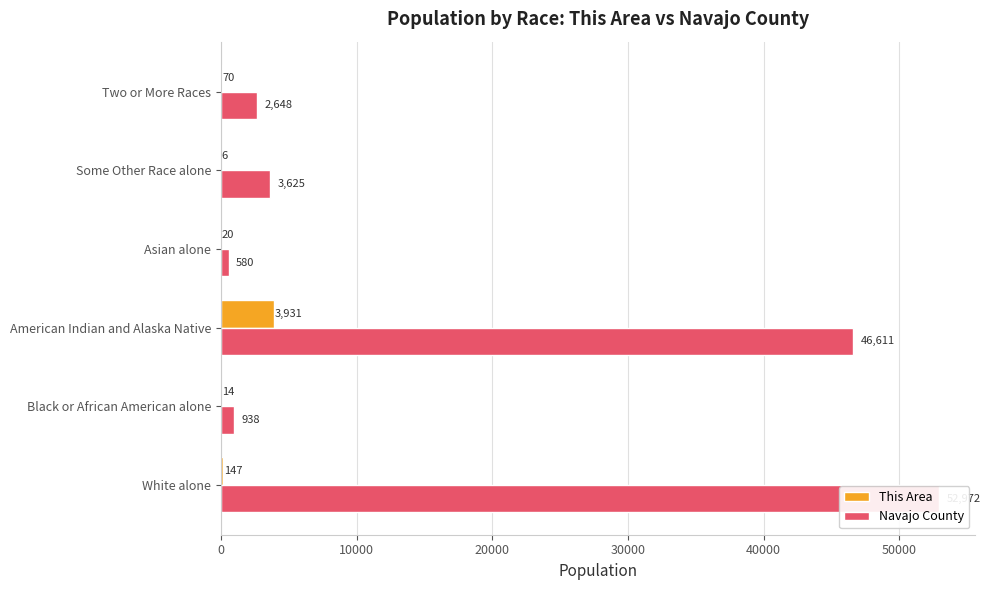

How many groups of bars are there?

6